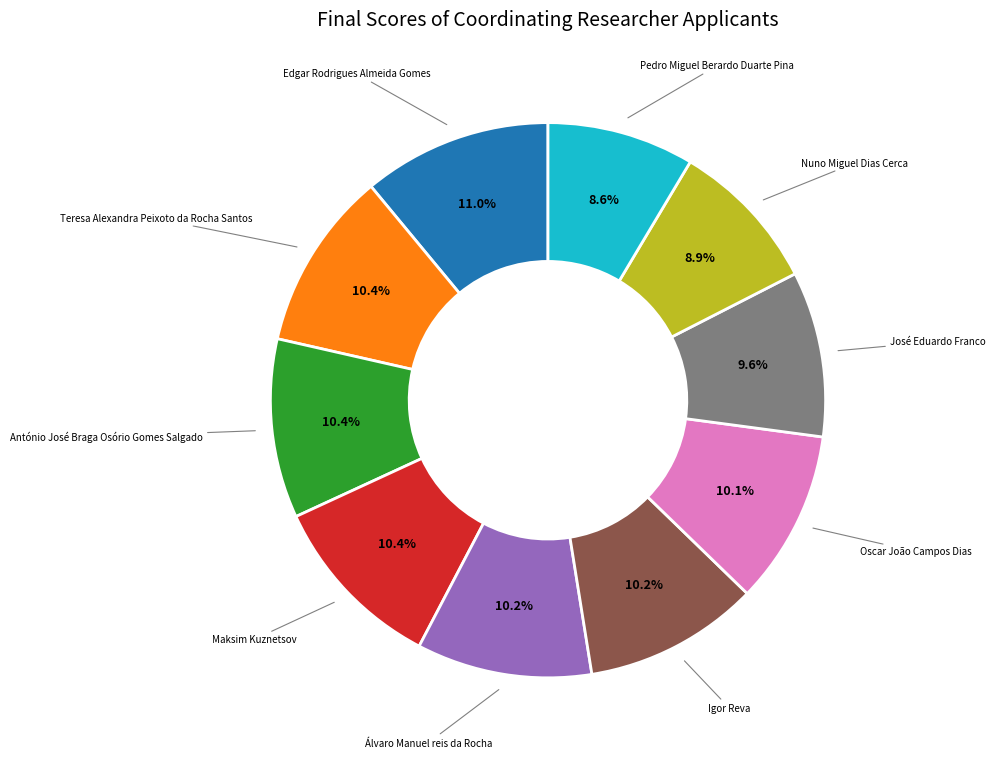

Is there a majority slice in this chart?

No